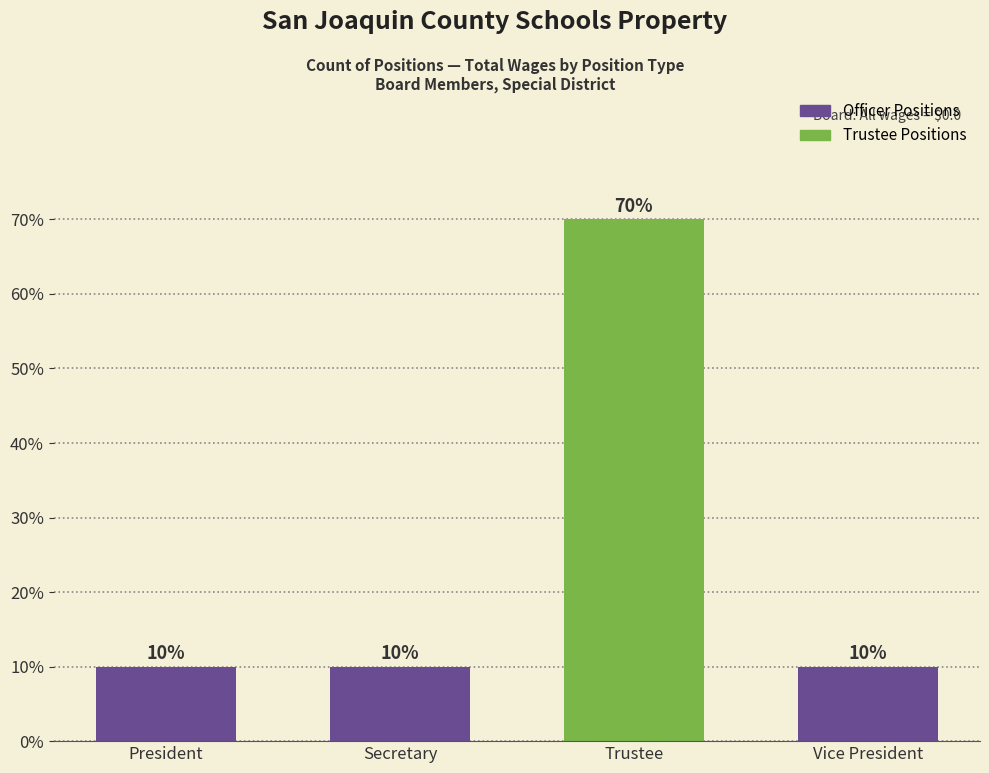

What is the minimum value shown in the chart?

10